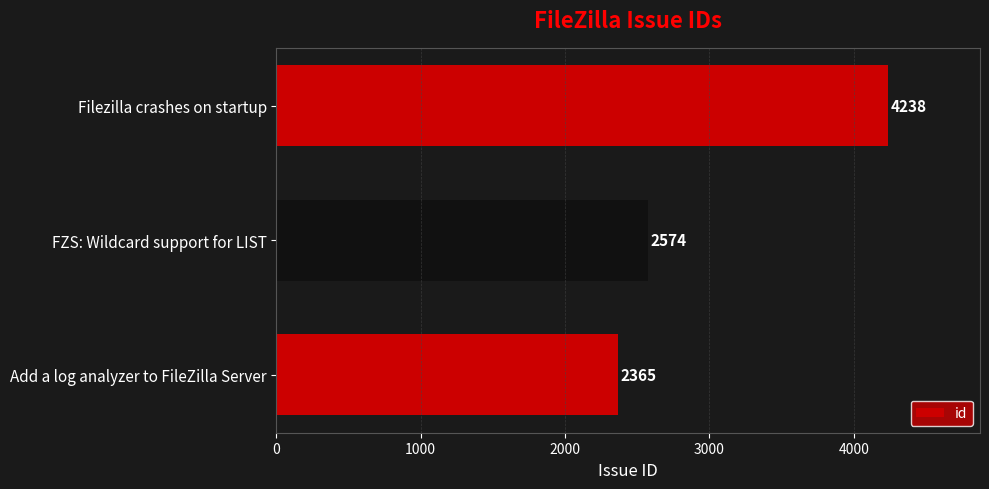

How many data points are less than 2574?

1